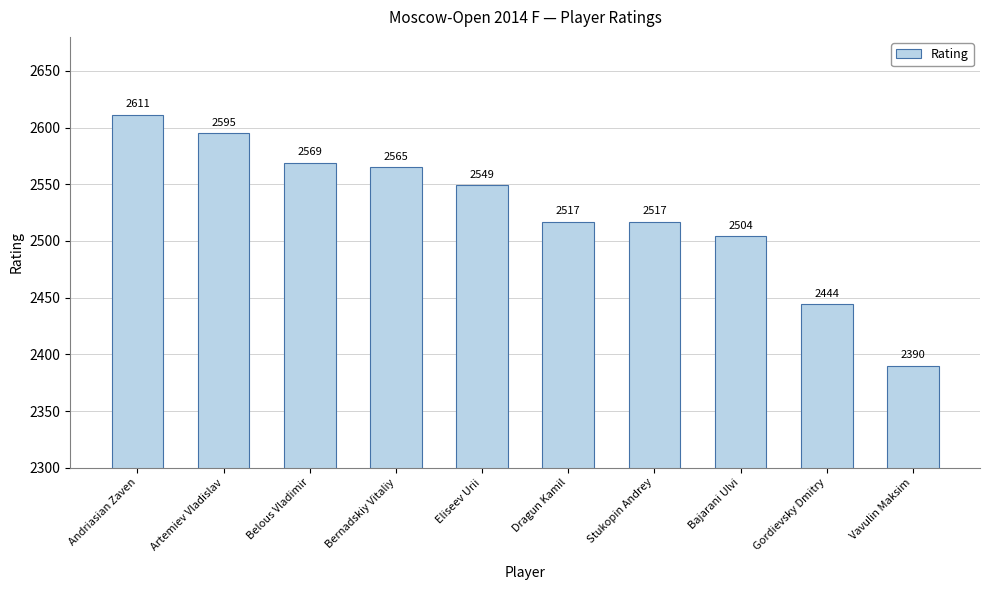

At which label does the data first exceed 2549?

Andriasian Zaven